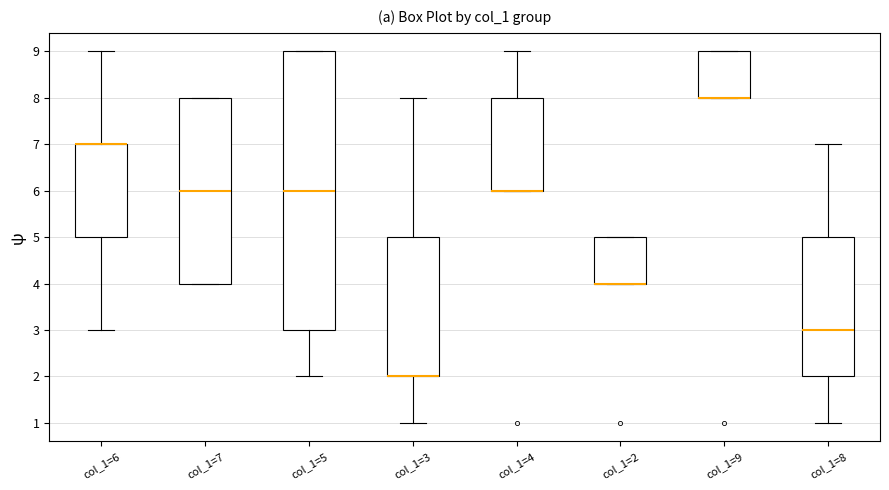

Reading left to right, transcribe this box plot: for each box, give where its median line is, the range the box spans, and where its two whiskers end, as read against the y-axis. The values are not printed on the chart, so give them approximately, as read against the axis.

col_1=6: median 7 (drawn on the box's upper edge), box 5 to 7, whiskers 3 to 9
col_1=7: median 6, box 4 to 8, whiskers 4 to 8
col_1=5: median 6, box 3 to 9, whiskers 2 to 9
col_1=3: median 2 (drawn on the box's lower edge), box 2 to 5, whiskers 1 to 8
col_1=4: median 6 (drawn on the box's lower edge), box 6 to 8, whiskers 6 to 9
col_1=2: median 4 (drawn on the box's lower edge), box 4 to 5, whiskers 4 to 5
col_1=9: median 8 (drawn on the box's lower edge), box 8 to 9, whiskers 8 to 9
col_1=8: median 3, box 2 to 5, whiskers 1 to 7